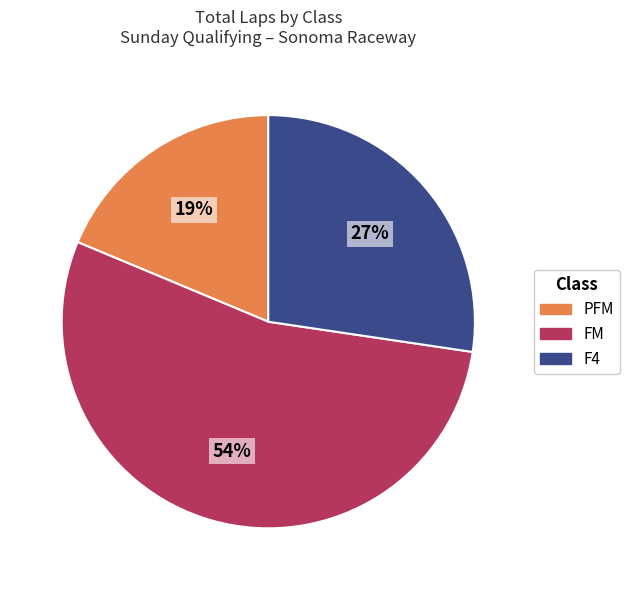

To the nearest percent, what is the difference between the largest and smallest slice percentages?

35%